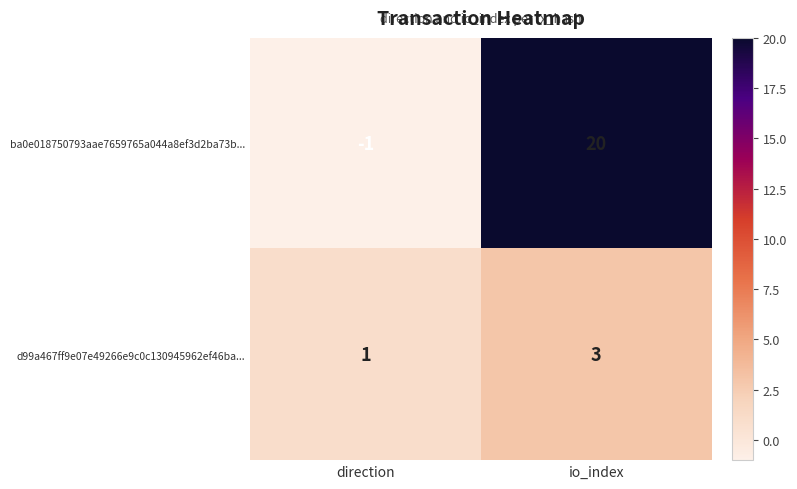

Rank the series at io_index from highest to lowest value.

ba0e018750793aae7659765a044a8ef3d2ba73b..., d99a467ff9e07e49266e9c0c130945962ef46ba...